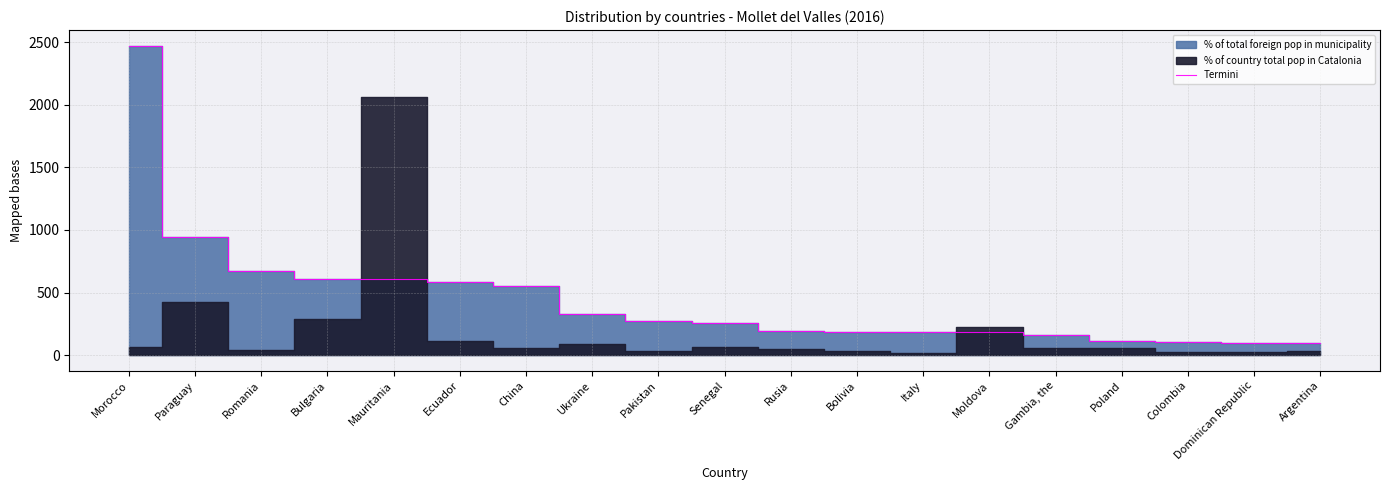

Is it true that the value at Morocco is 524?

False